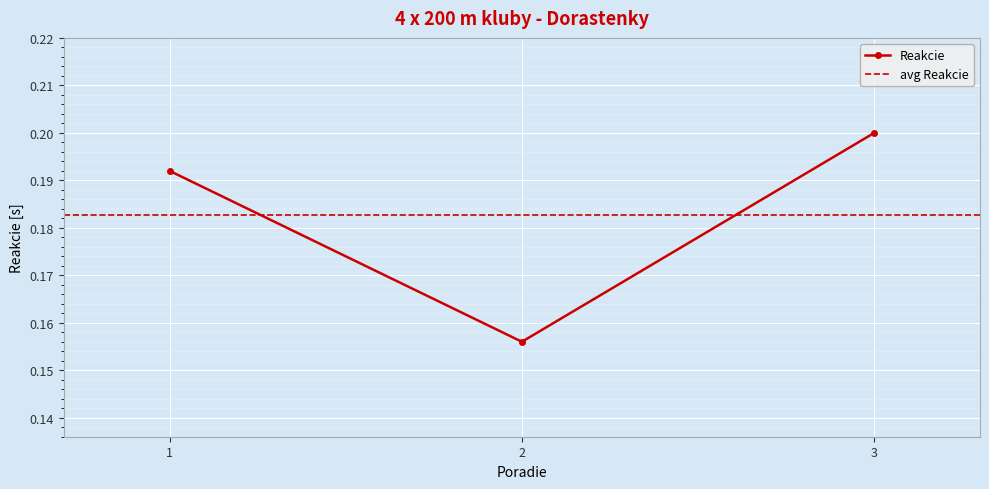

How many lines are shown in the chart?

1